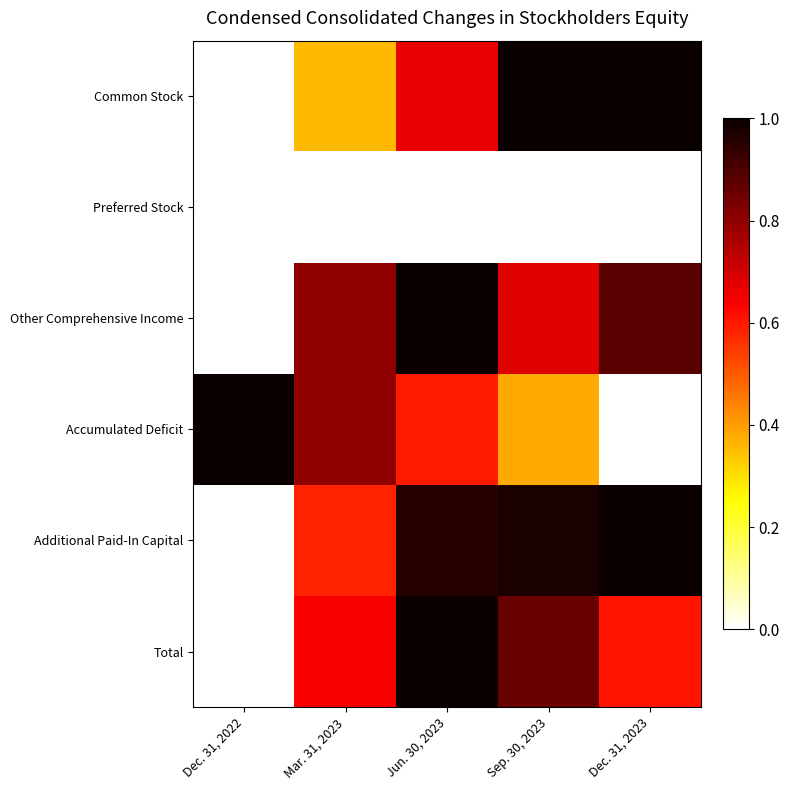

Reading right to left, extract all data points from this chart.

Total: Dec. 31, 2023=0.6	Sep. 30, 2023=0.9	Jun. 30, 2023=1.0	Mar. 31, 2023=0.6	Dec. 31, 2022=0.0
Additional Paid-In Capital: Dec. 31, 2023=1.0	Sep. 30, 2023=1.0	Jun. 30, 2023=1.0	Mar. 31, 2023=0.6	Dec. 31, 2022=0.0
Accumulated Deficit: Dec. 31, 2023=0.0	Sep. 30, 2023=0.4	Jun. 30, 2023=0.6	Mar. 31, 2023=0.8	Dec. 31, 2022=1.0
Other Comprehensive Income: Dec. 31, 2023=0.9	Sep. 30, 2023=0.7	Jun. 30, 2023=1.0	Mar. 31, 2023=0.8	Dec. 31, 2022=0.0
Preferred Stock: Dec. 31, 2023=0.0	Sep. 30, 2023=0.0	Jun. 30, 2023=0.0	Mar. 31, 2023=0.0	Dec. 31, 2022=0.0
Common Stock: Dec. 31, 2023=1.0	Sep. 30, 2023=1.0	Jun. 30, 2023=0.7	Mar. 31, 2023=0.4	Dec. 31, 2022=0.0